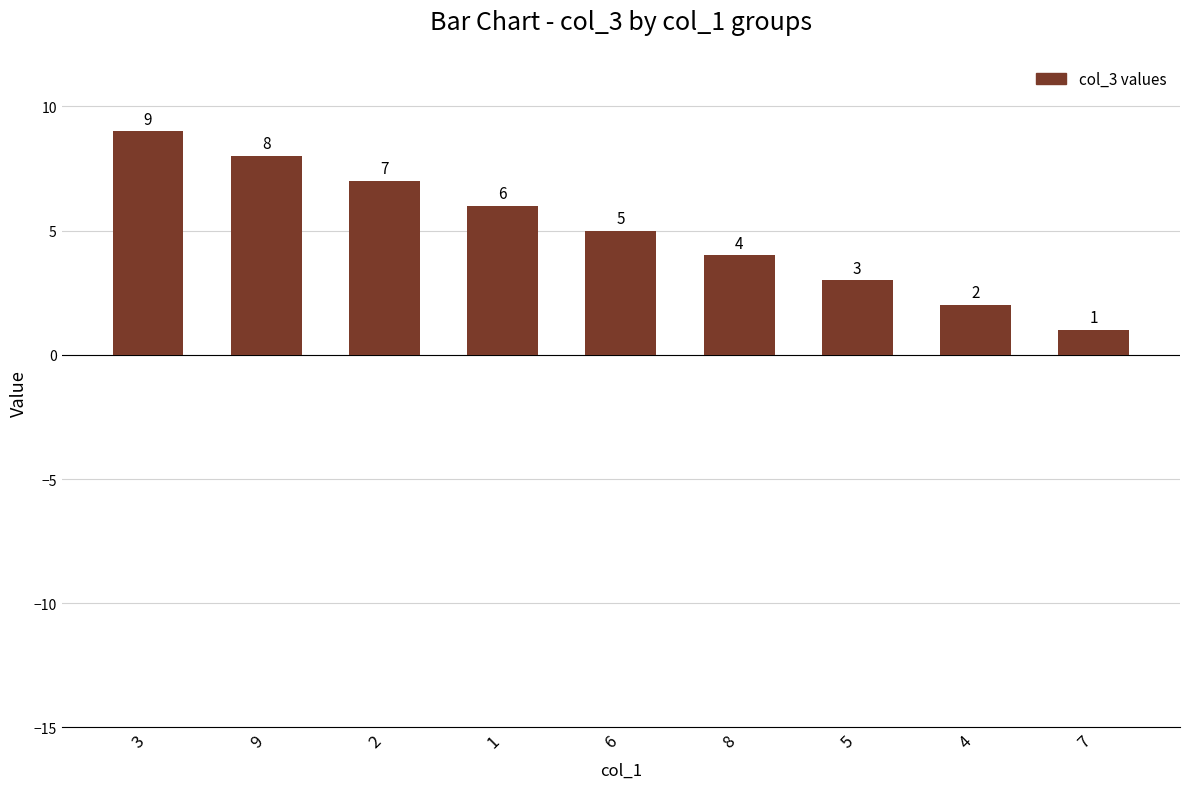

What is the difference between the values at 7 and 8?

3